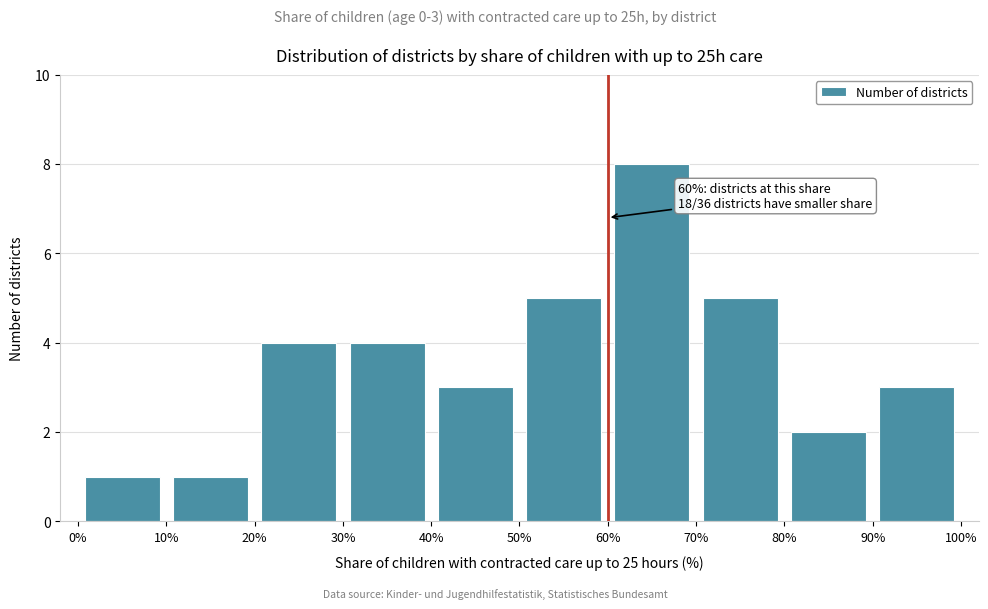

Which range on the x-axis has the tallest bar?

60% to 70%